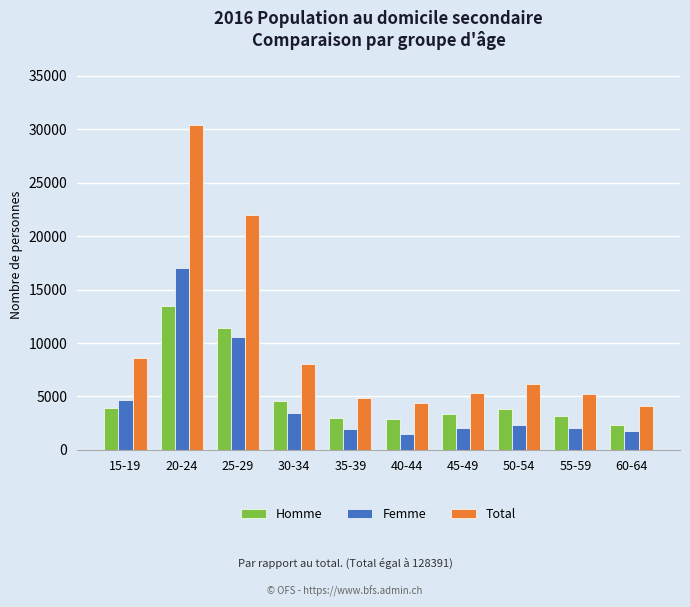

Which series has the largest total across all categories?

Total